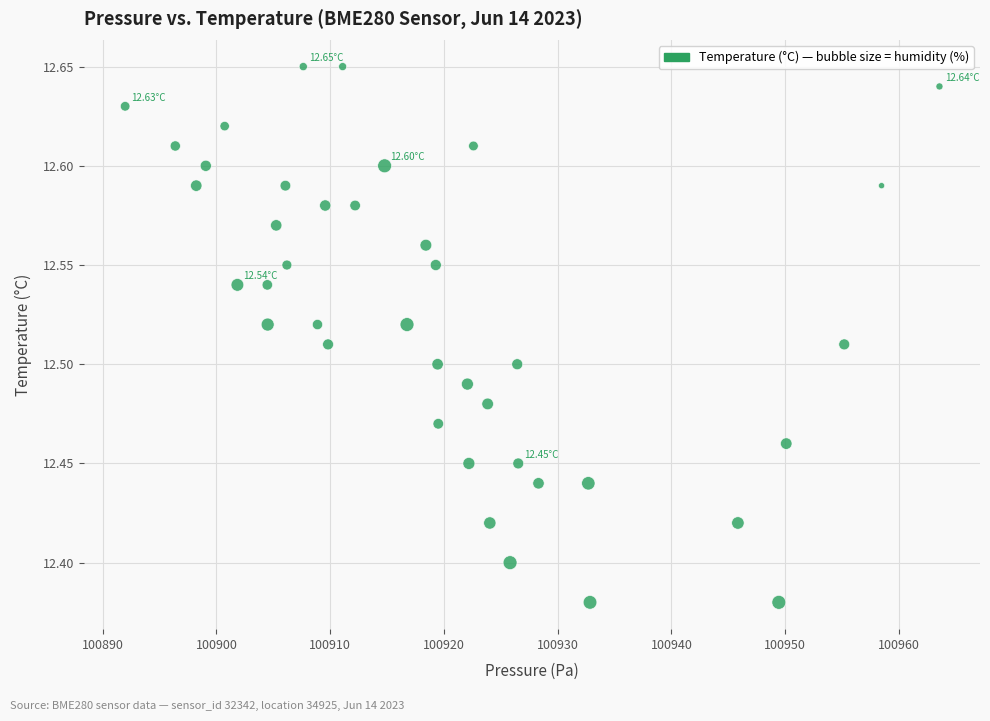

What is the range of X values (max minus min)?

71.6